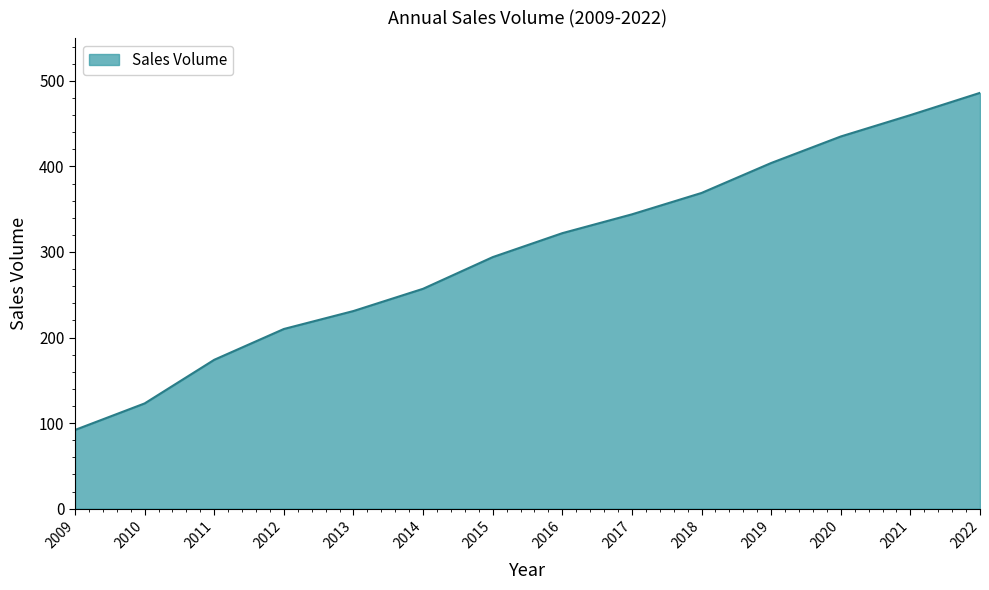

What is the greatest value displayed?

486